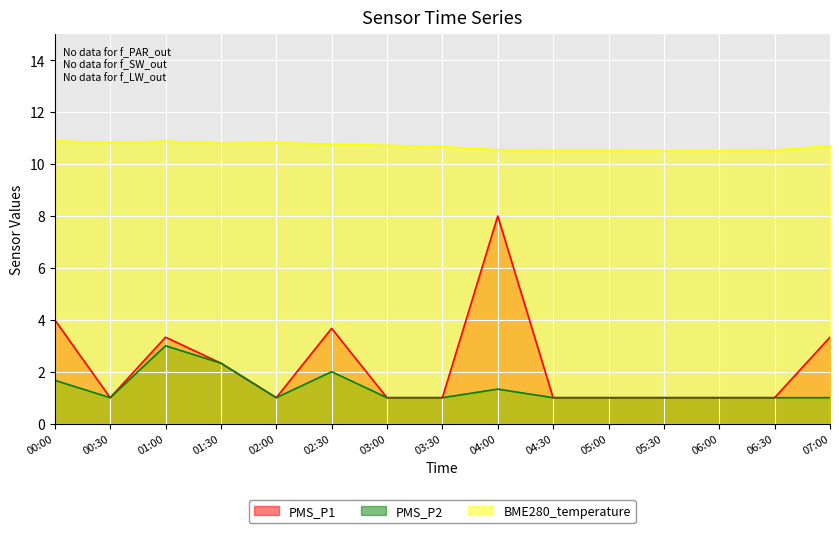

Which category has the lowest value in the PMS_P1 series?

00:30